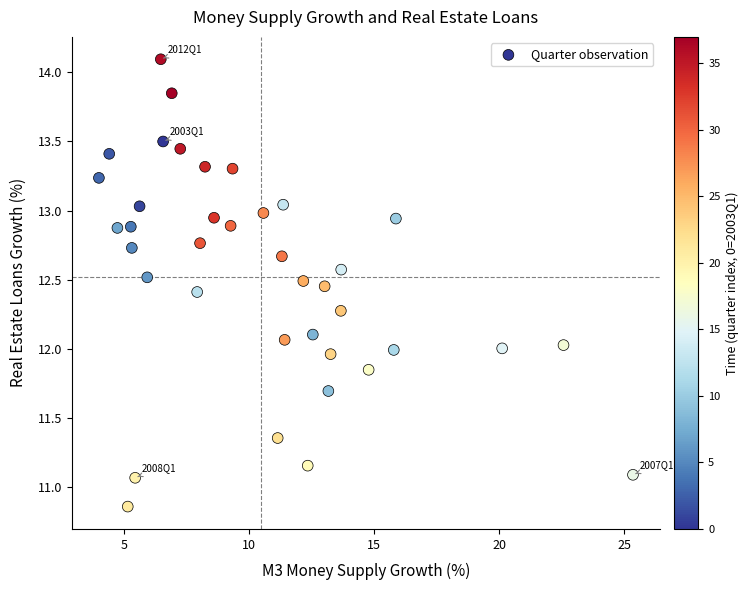

What is the range of X values (max minus min)?

21.3